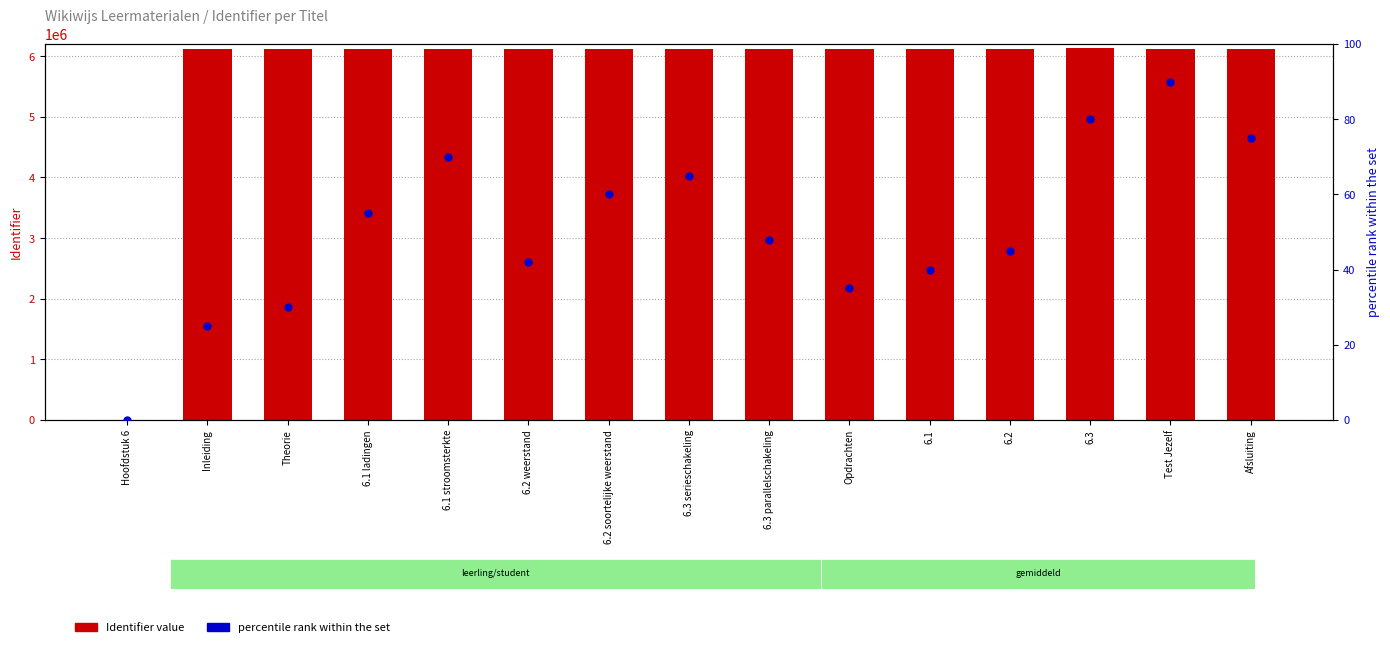

What are all the series names shown in the legend?

Identifier value, percentile rank within the set